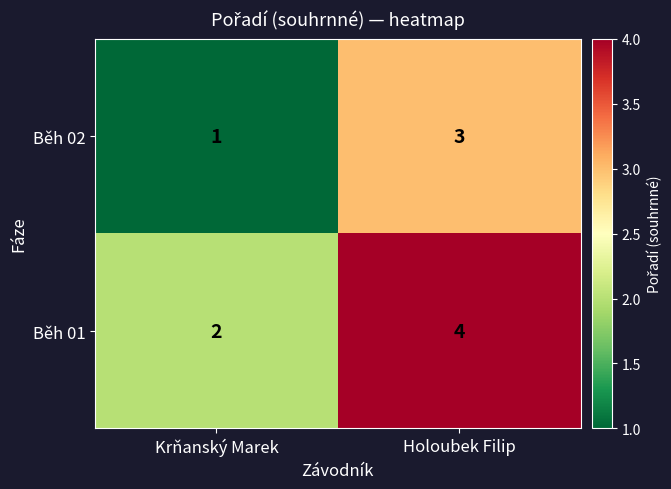

At Holoubek Filip, list the series in order from smallest to largest.

Běh 02, Běh 01